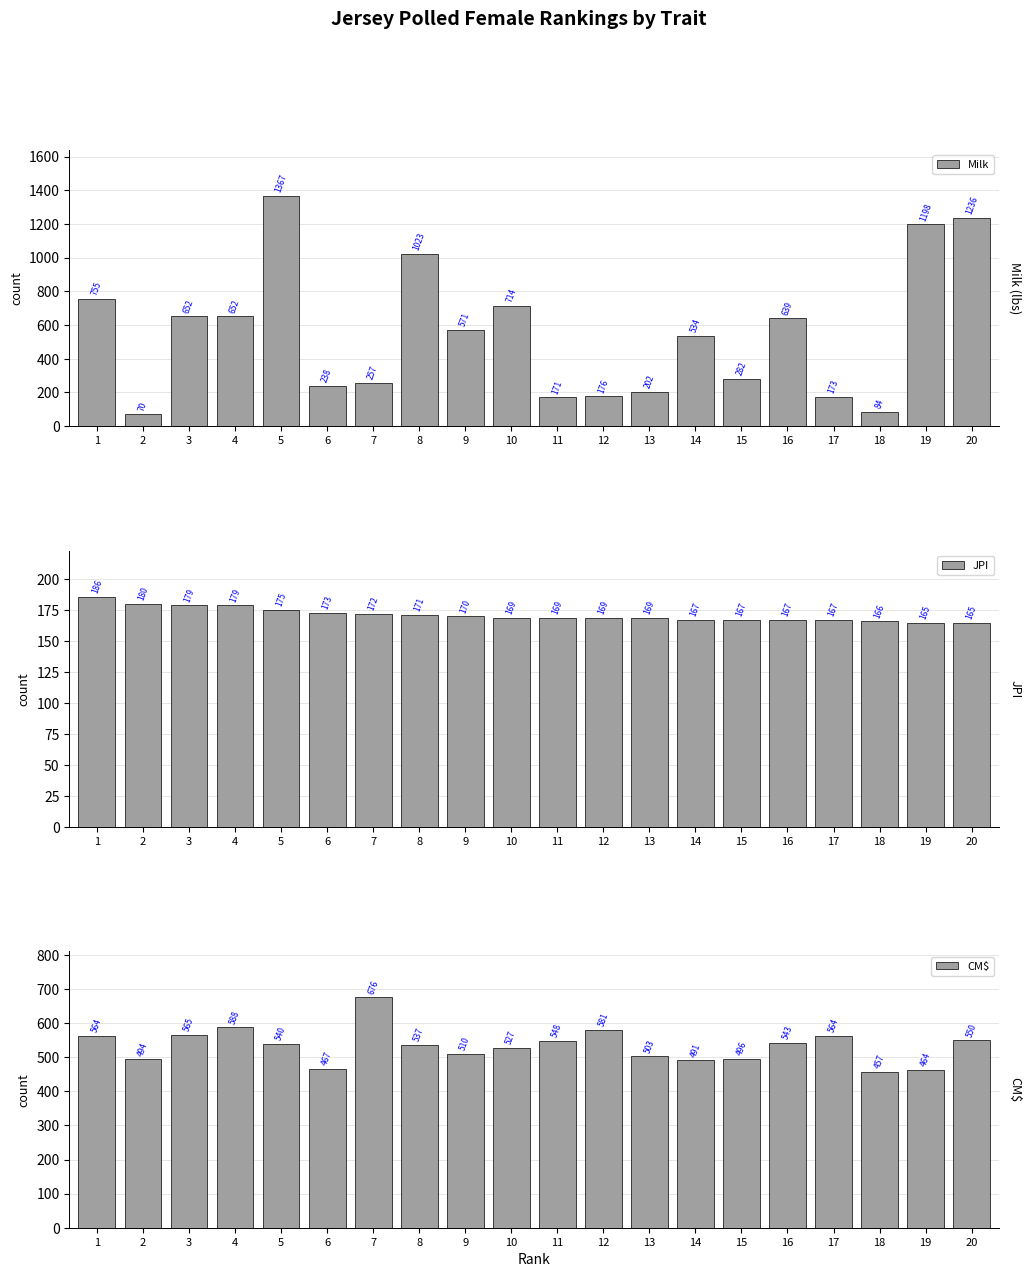

At which label does CM$ first exceed 540?

1